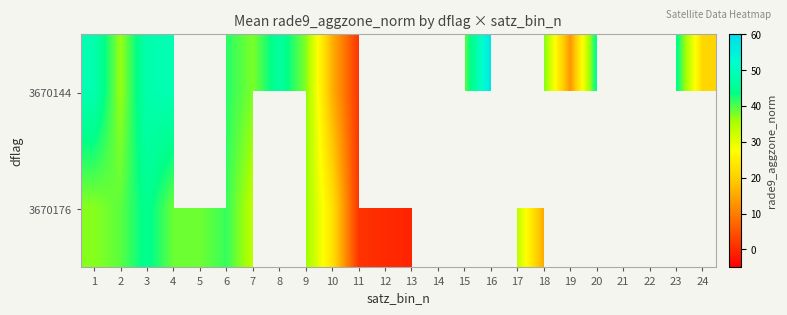

How many values in 3670176 are below zero?

1